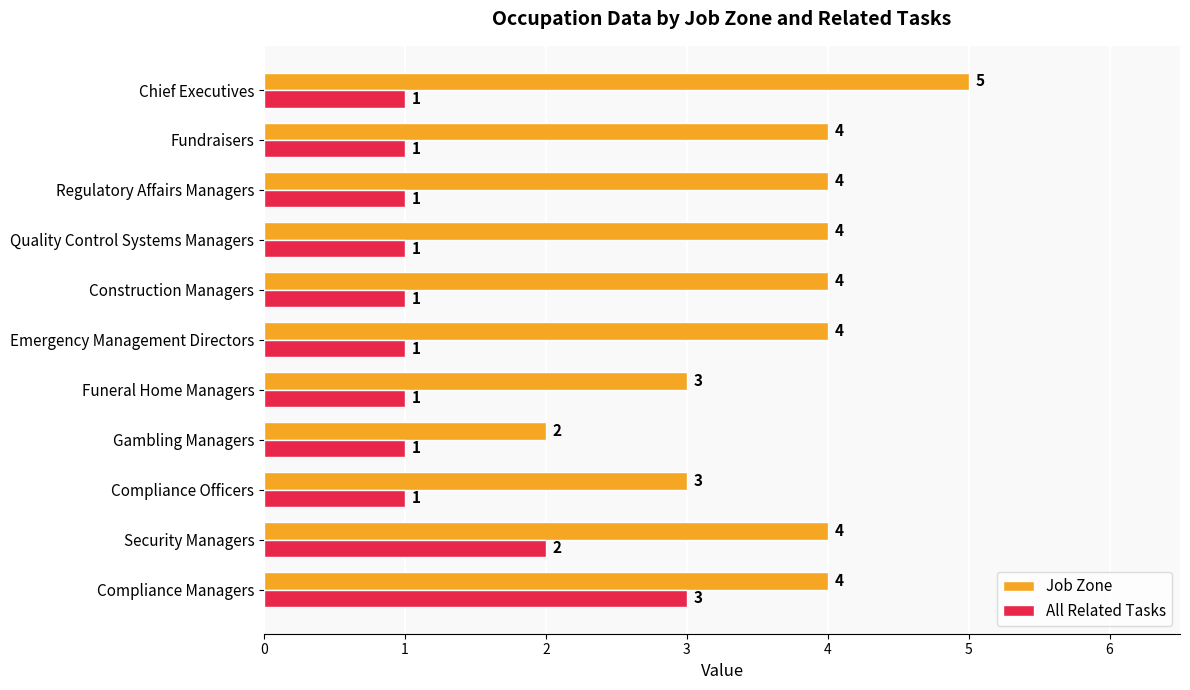

What is the average value of the Job Zone series?

4